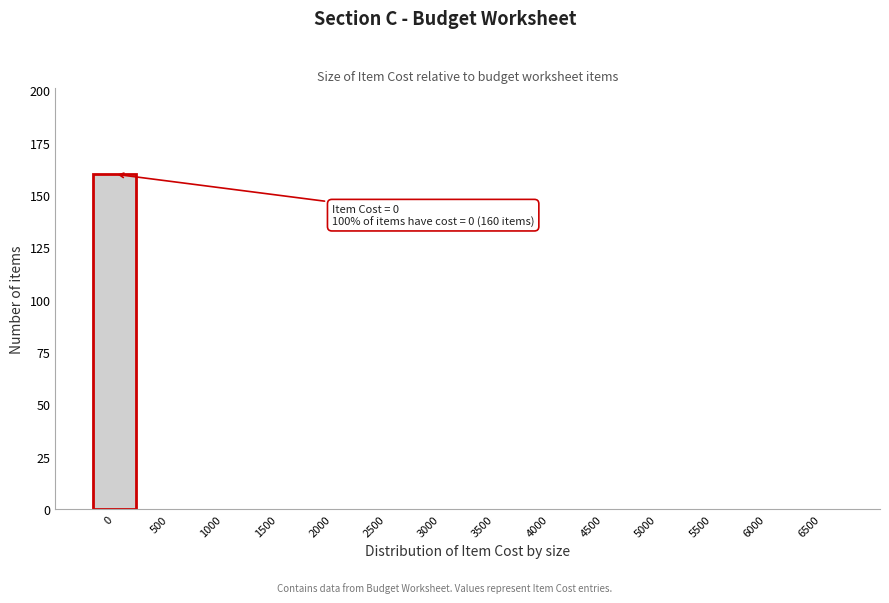

Reading left to right, extract all data points from this chart.

0=160	500=0	1000=0	1500=0	2000=0	2500=0	3000=0	3500=0	4000=0	4500=0	5000=0	5500=0	6000=0	6500=0